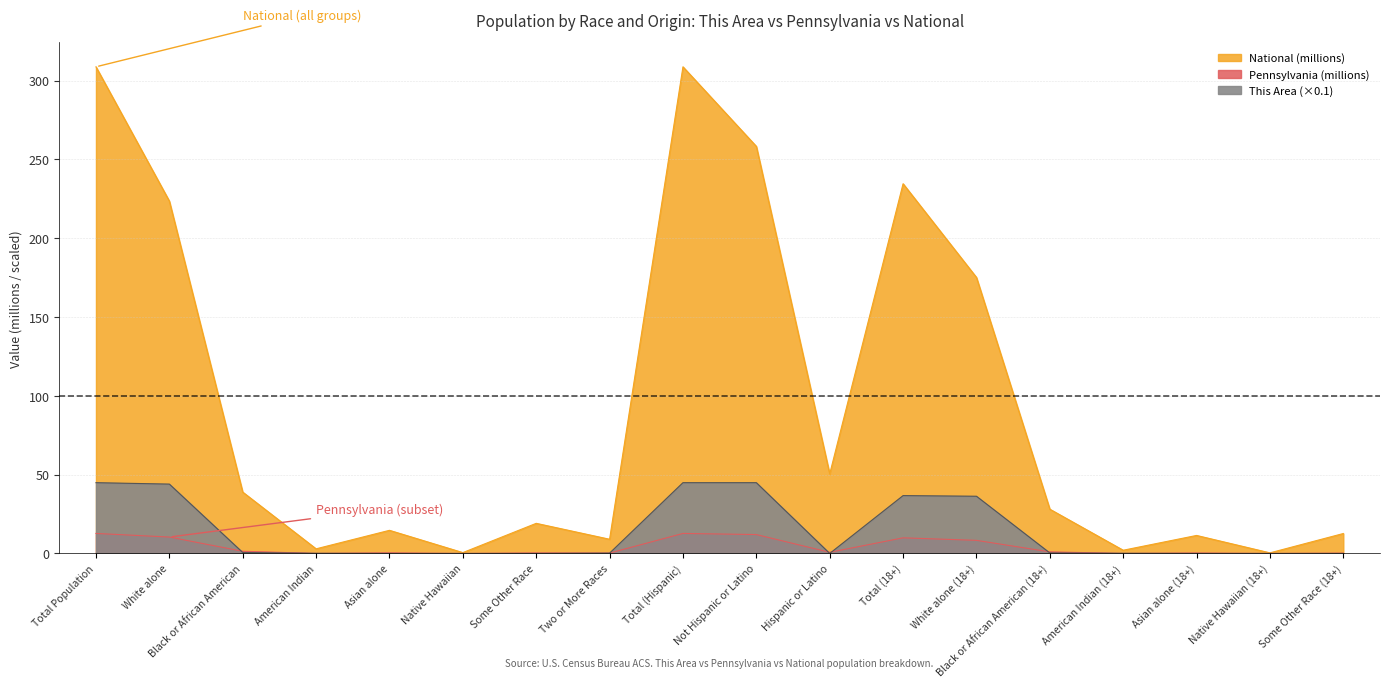

What is the difference between the National values at Asian alone and Not Hispanic or Latino?

243.6